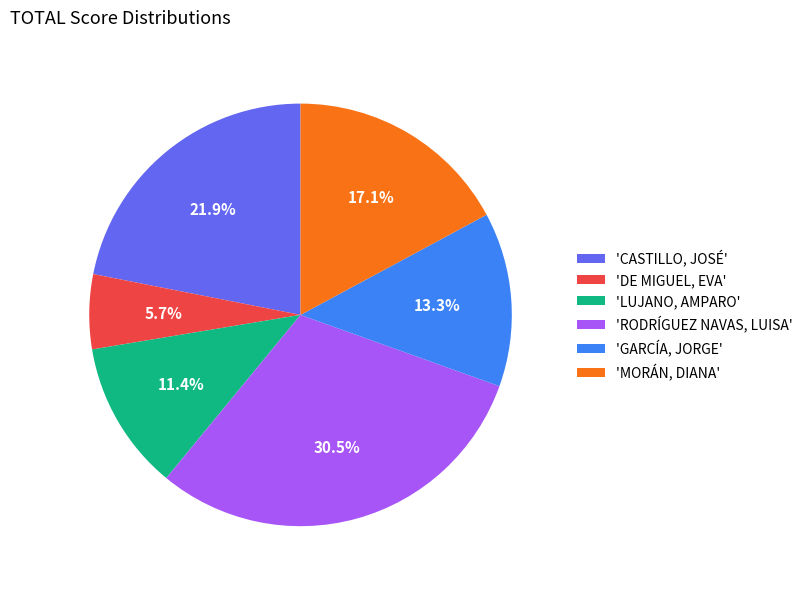

Is the sum of 'LUJANO, AMPARO' and 'CASTILLO, JOSÉ' greater than half?

No